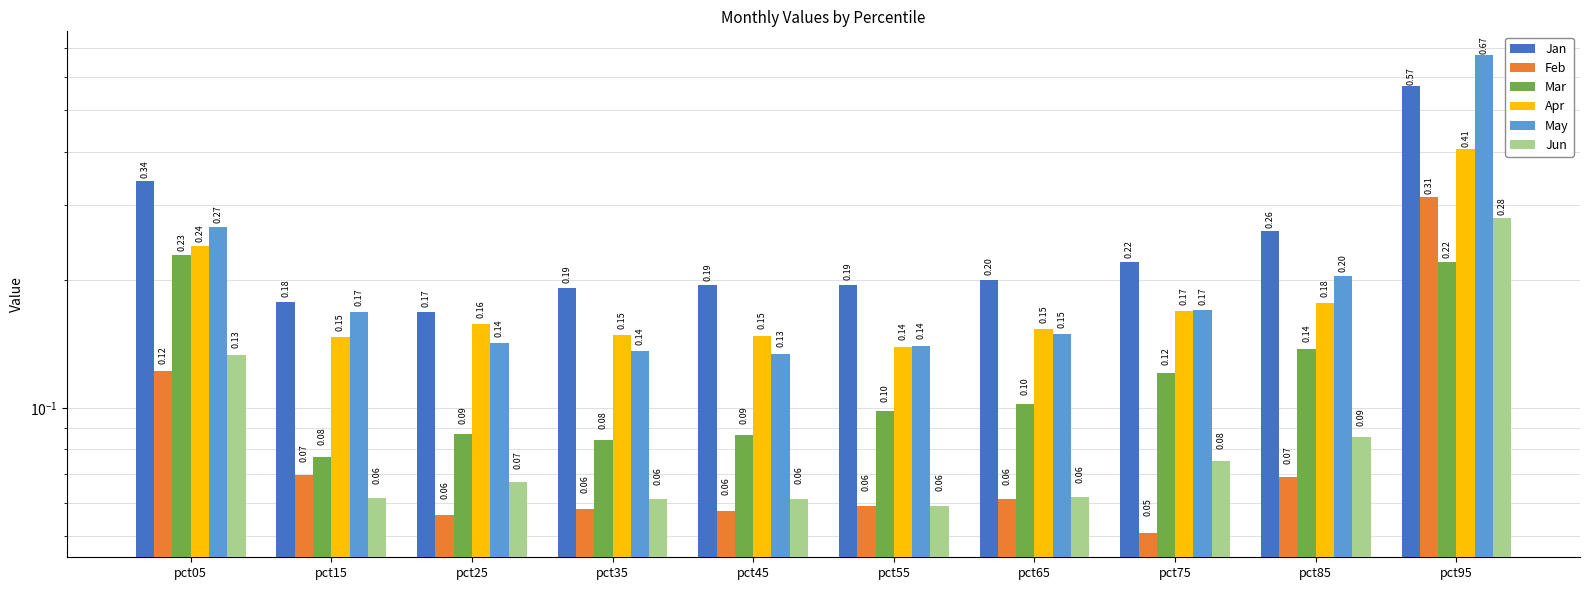

At which label does Jan reach its peak?

pct95